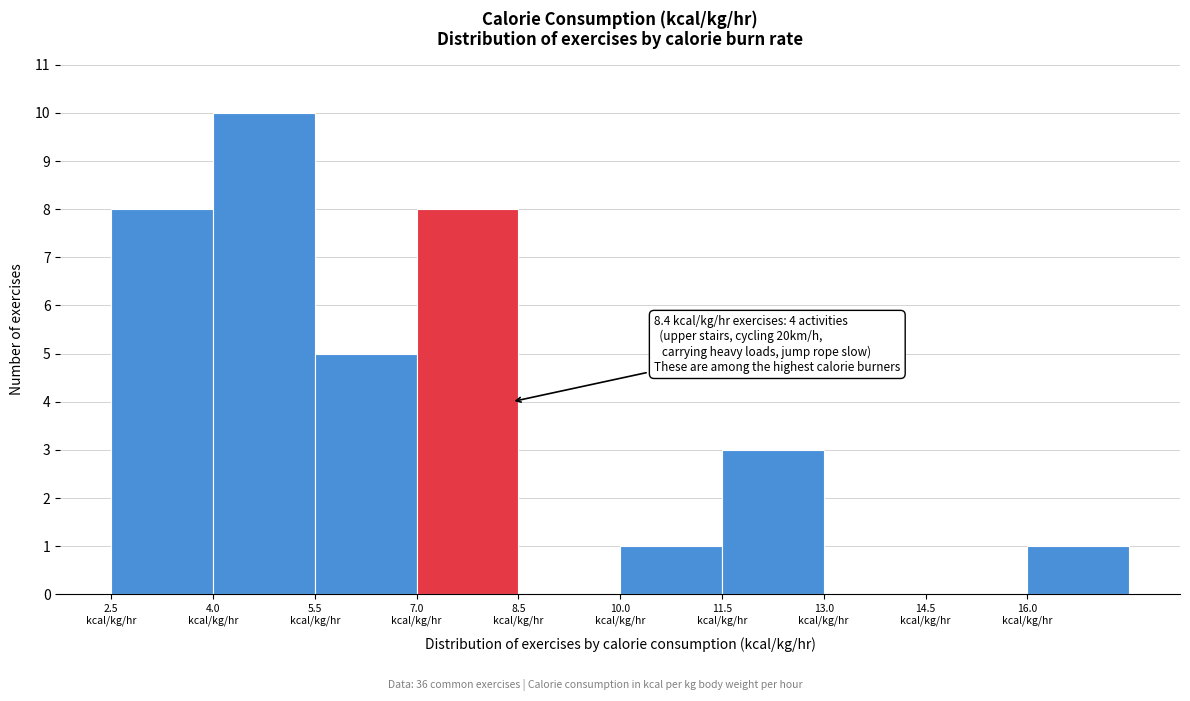

Over which range of the x-axis is the bar tallest?

4.0 to 5.5